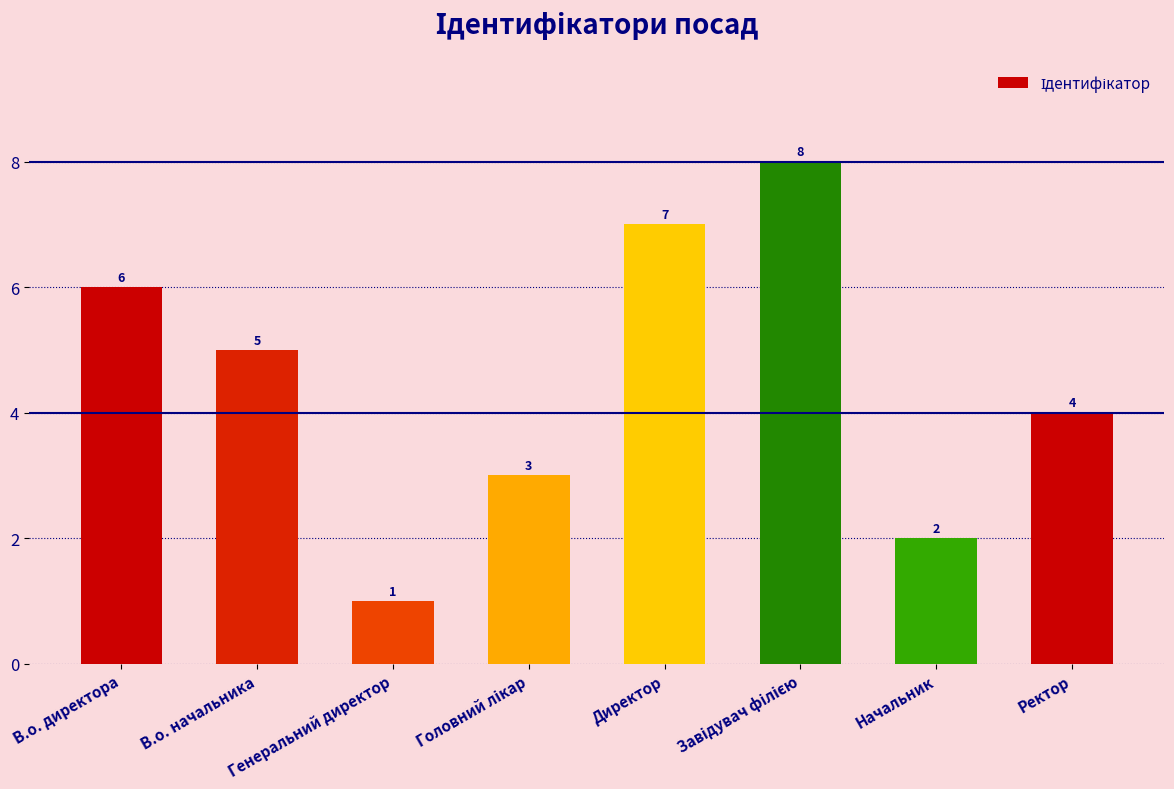

Approximately how many times larger is the value at В.о. начальника compared to Генеральний директор?

5.0